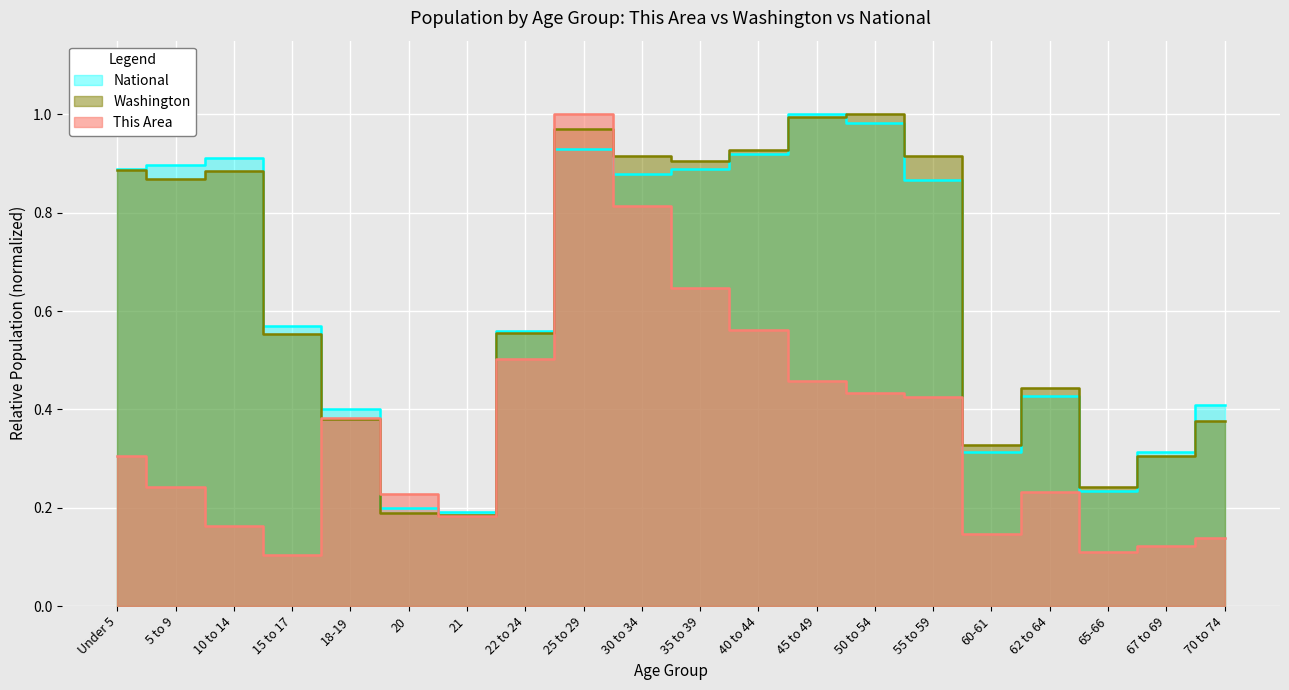

At which category is the sum across all series the highest?

25 to 29